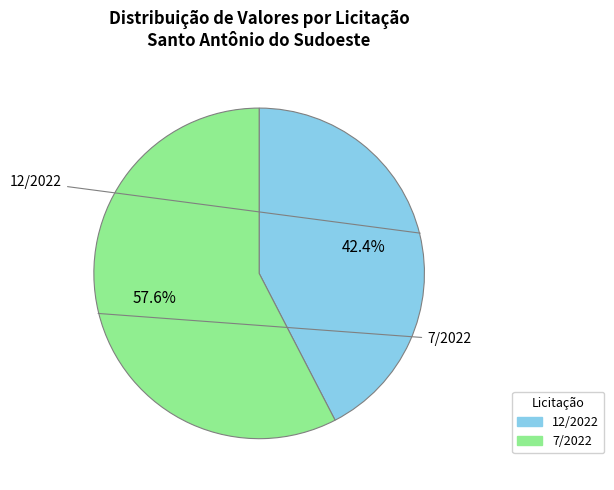

Rank the categories by value from lowest to highest.

12/2022, 7/2022